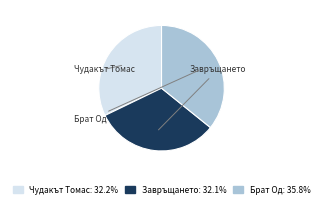

Which category has the biggest portion of the pie?

Брат Од